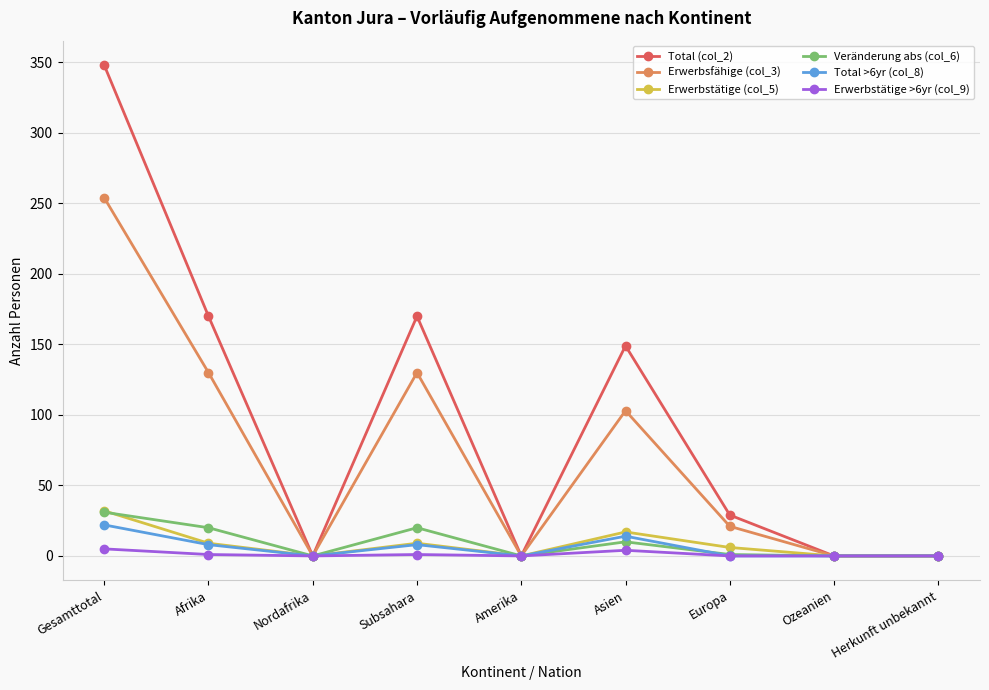

How many lines are shown in the chart?

6